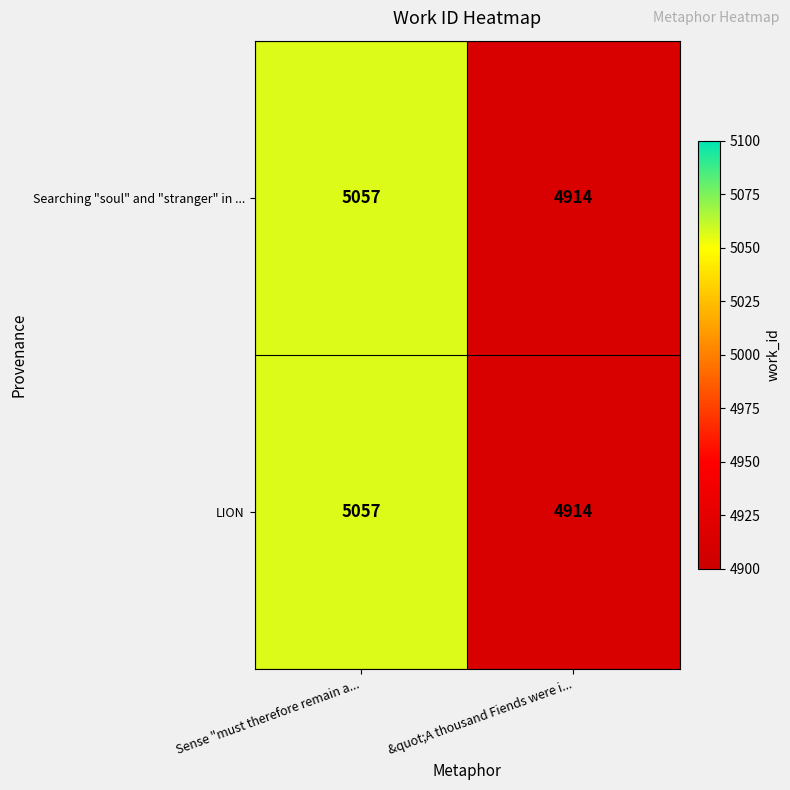

What is the difference between the Searching "soul" and "stranger" in ... values at Sense "must therefore remain a... and &quot;A thousand Fiends were i...?

143